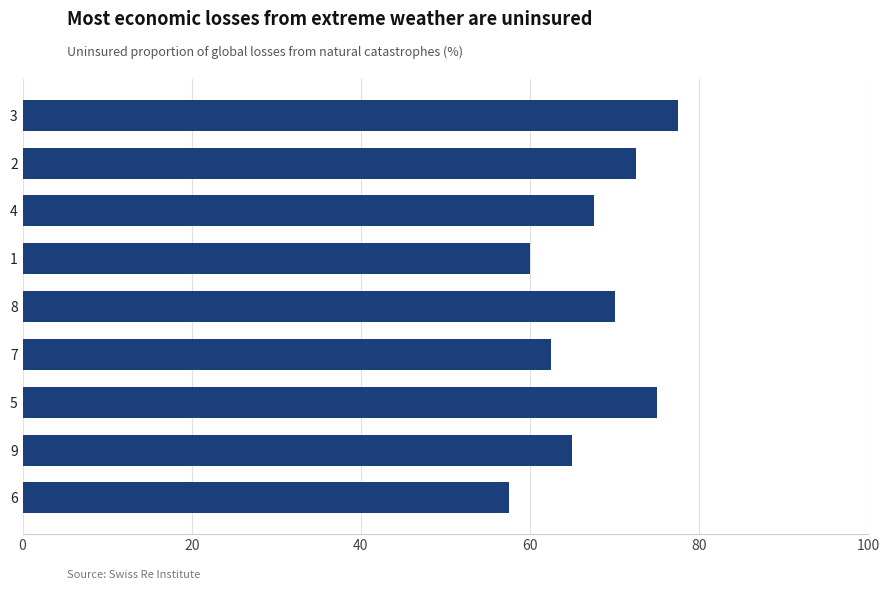

What is the difference between the second highest and second lowest values?

15.0